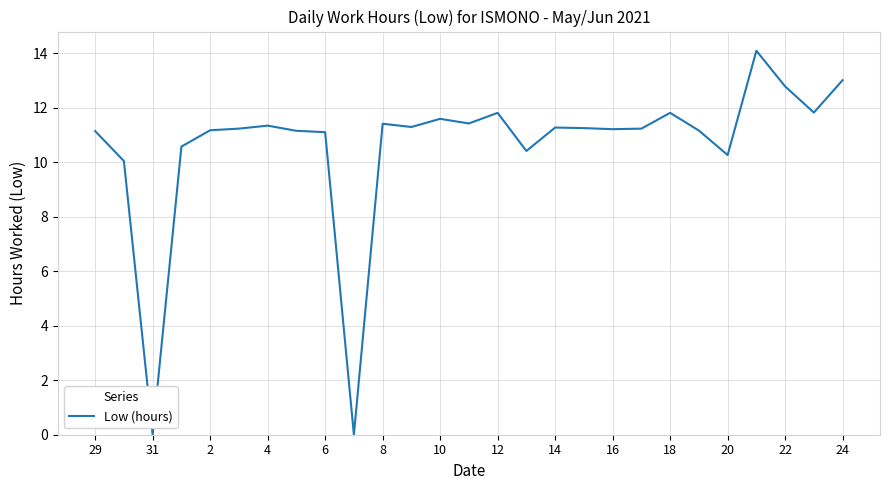

What is the maximum value shown in the chart?

14.1